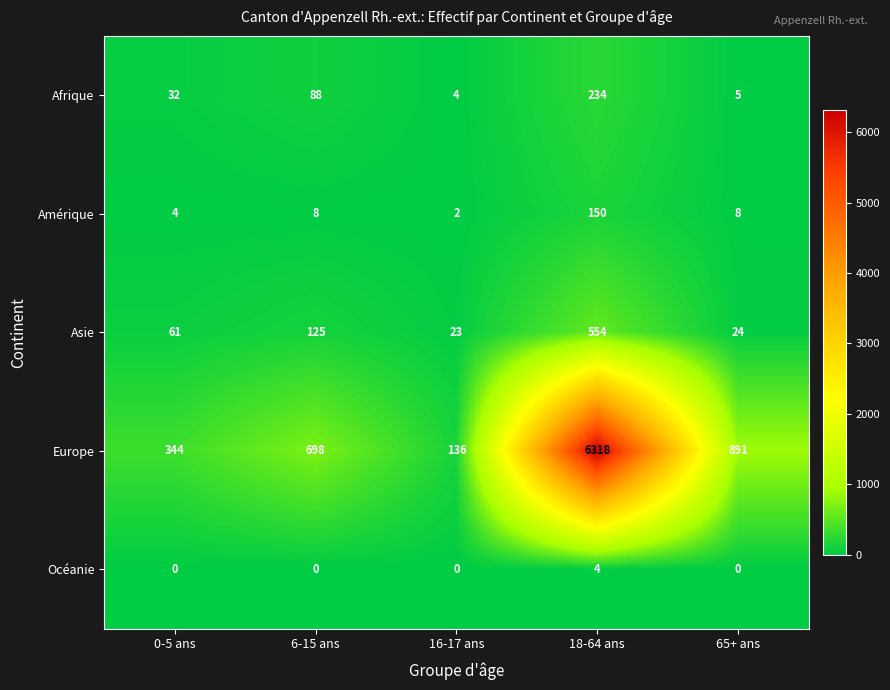

At which label is Europe closest to 3227?

65+ ans